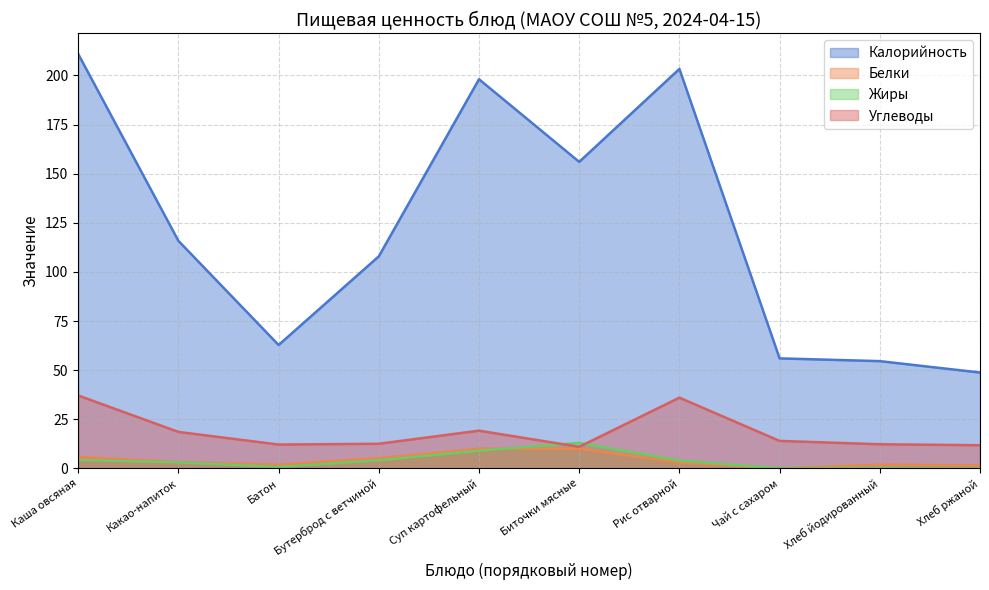

What is the difference between the highest and lowest values at Хлеб йодированный?

54.4